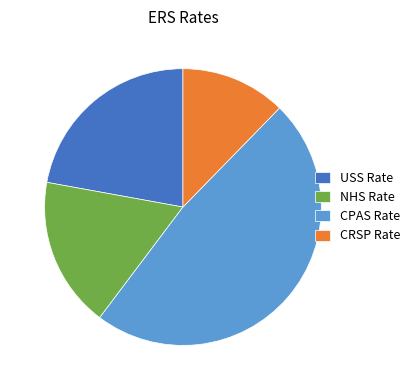

Rank the categories by value from highest to lowest.

CPAS Rate, USS Rate, NHS Rate, CRSP Rate